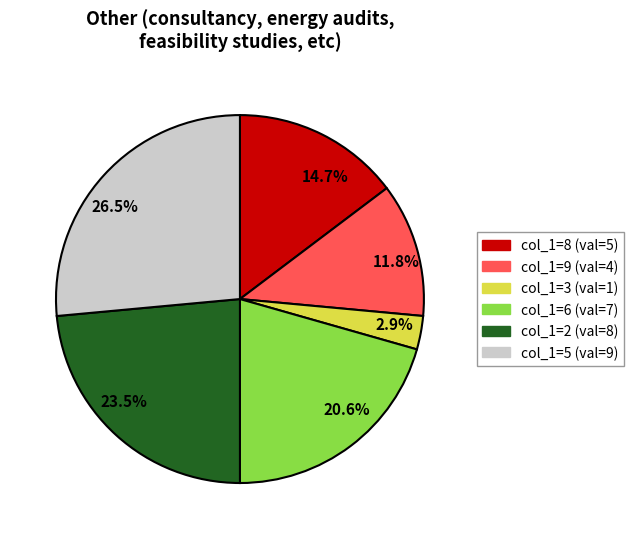

Which category has the biggest portion of the pie?

26.5%